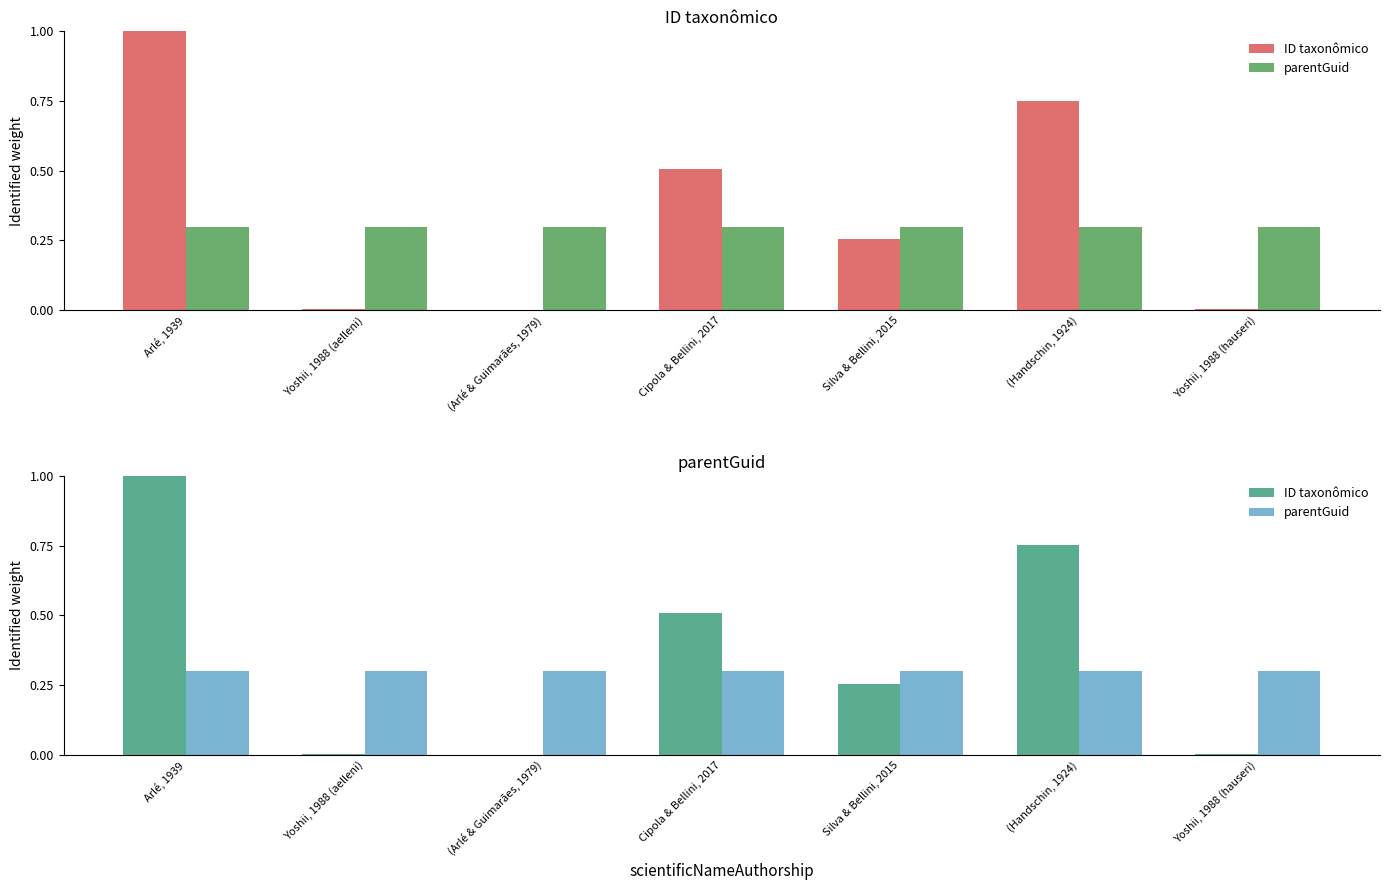

What are all the series names shown in the legend?

ID taxonômico, parentGuid